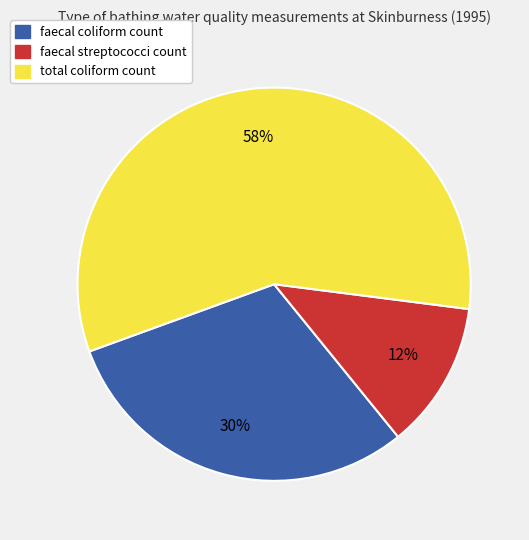

What is the ratio of the value at faecal coliform count to the value at faecal streptococci count?

2.5